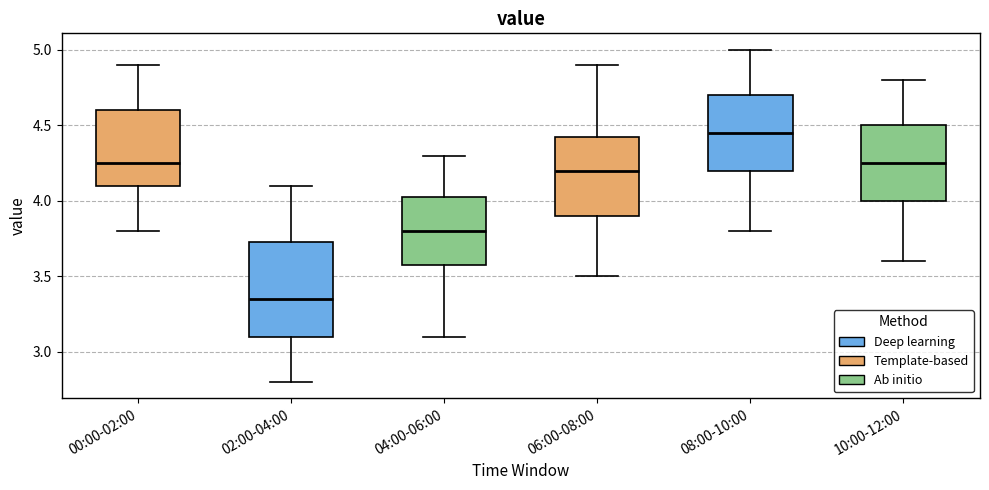

Reading left to right, transcribe this box plot: for each box, give where its median line is, the range the box spans, and where its two whiskers end, as read against the y-axis. The values are not printed on the chart, so give them approximately, as read against the axis.

00:00-02:00: median 4.25, box 4.10 to 4.60, whiskers 3.80 to 4.90
02:00-04:00: median 3.35, box 3.10 to 3.75, whiskers 2.80 to 4.10
04:00-06:00: median 3.80, box 3.60 to 4.05, whiskers 3.10 to 4.30
06:00-08:00: median 4.20, box 3.90 to 4.45, whiskers 3.50 to 4.90
08:00-10:00: median 4.45, box 4.20 to 4.70, whiskers 3.80 to 5.00
10:00-12:00: median 4.25, box 4.00 to 4.50, whiskers 3.60 to 4.80